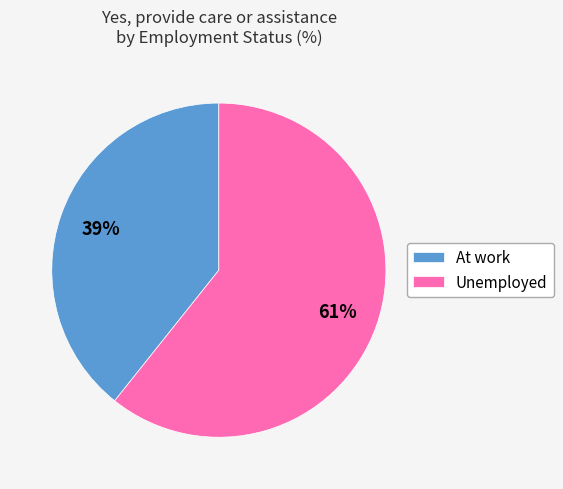

True or false: At work accounts for 39% of the total.

True